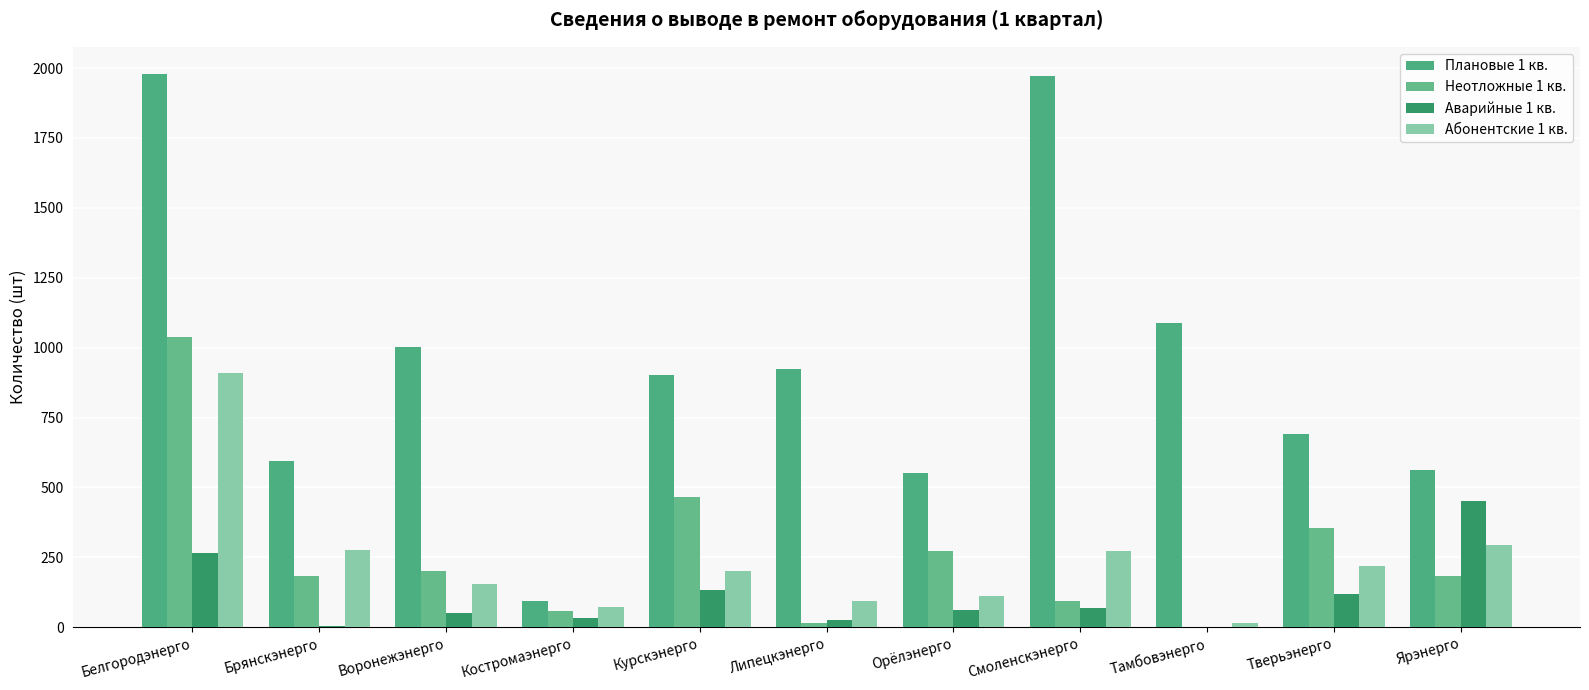

At Белгородэнерго, list the series in order from largest to smallest.

Плановые 1 кв., Неотложные 1 кв., Абонентские 1 кв., Аварийные 1 кв.